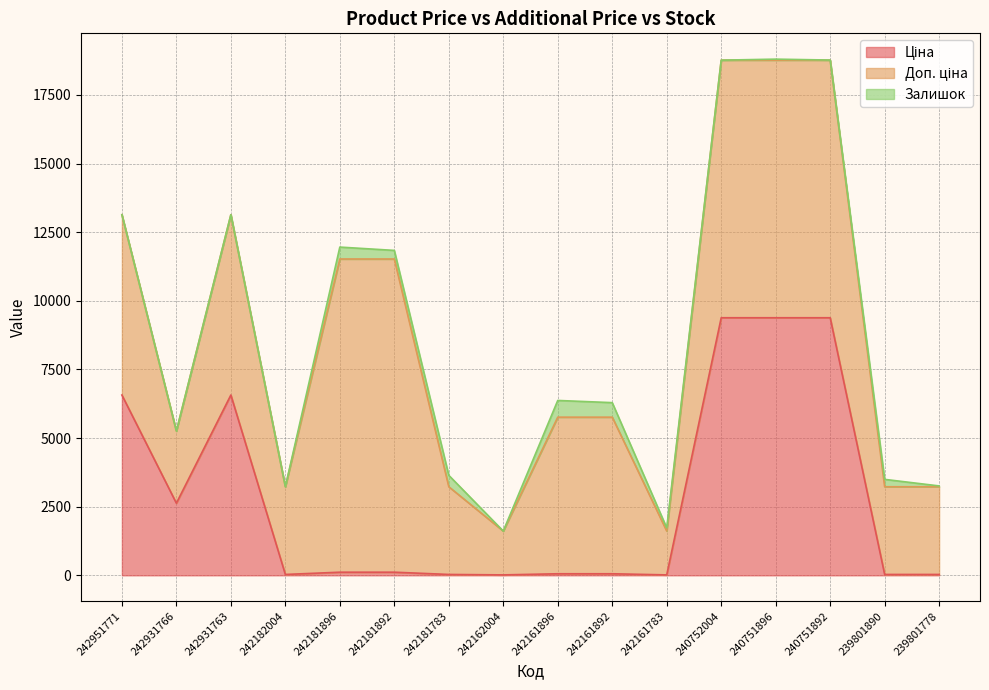

True or false: Ціна and Залишок intersect in this chart.

True